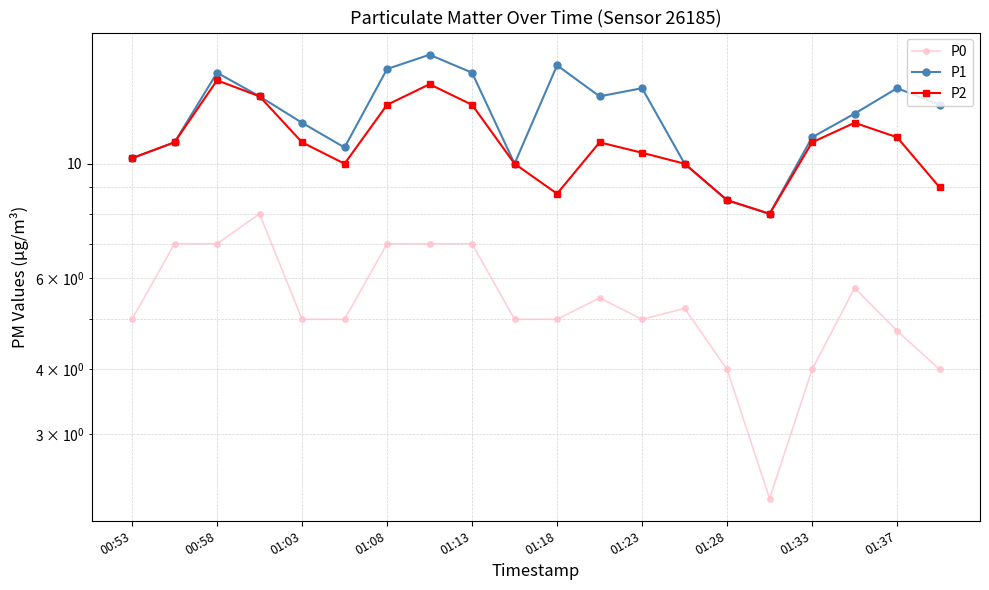

What is the value of the P0 point at the 1st from the left?

5.0